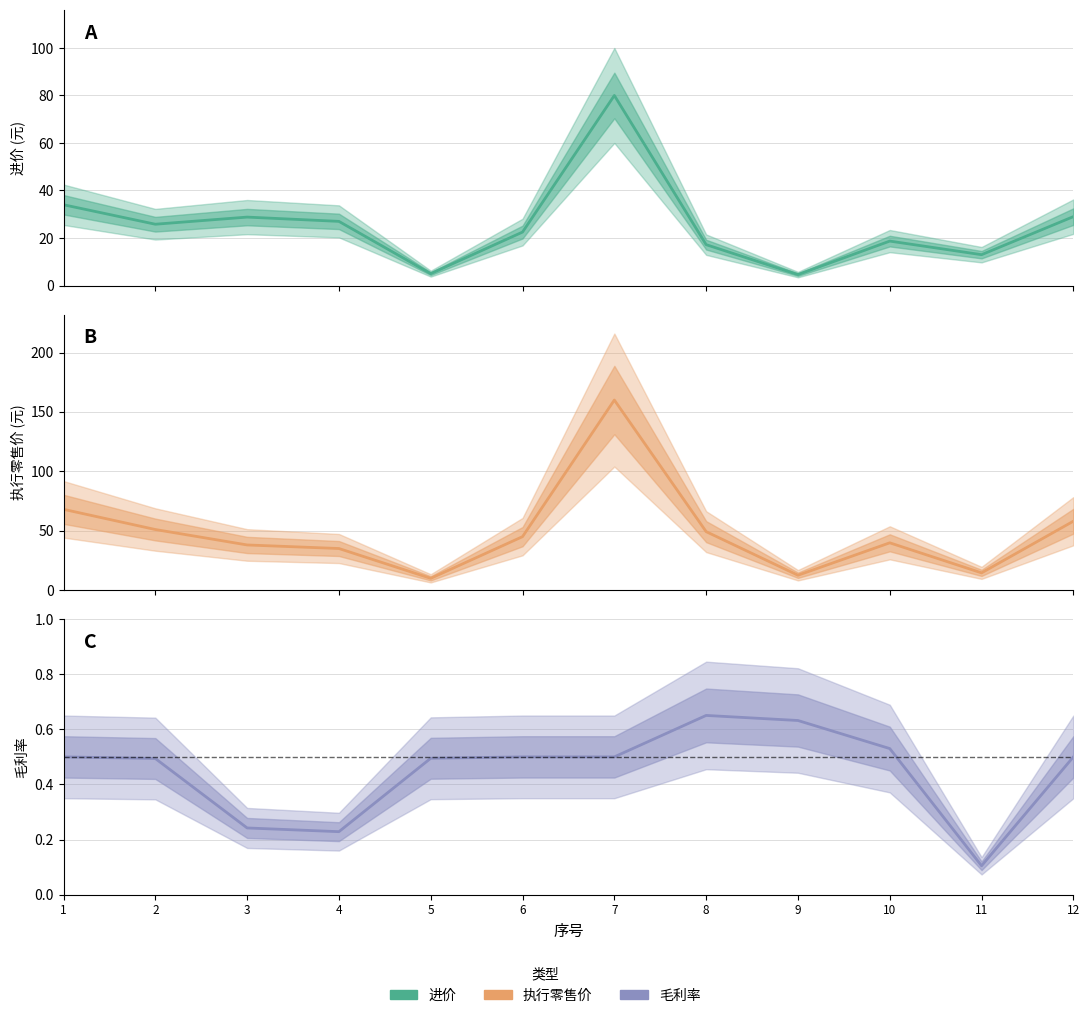

Between 5 and 12, which series saw the biggest shift?

执行零售价